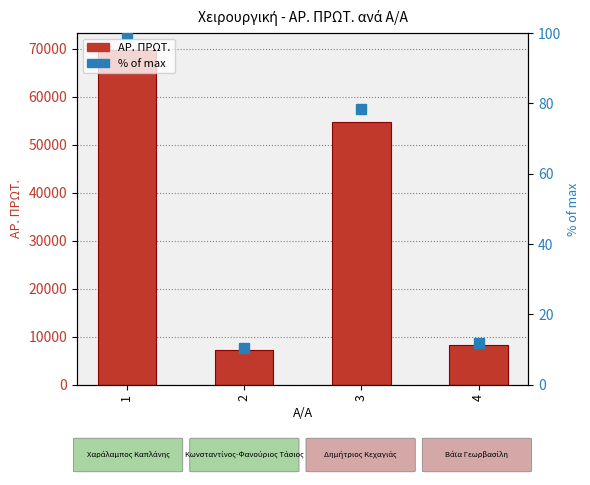

Rank the categories by % of max value from lowest to highest.

2, 4, 3, 1